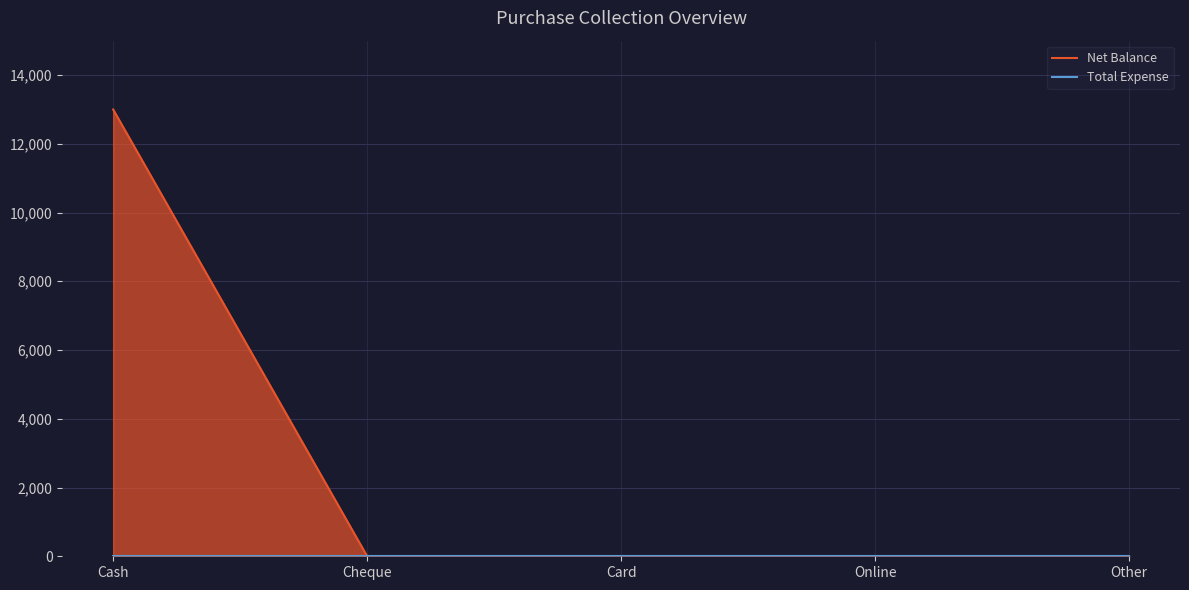

At which category is the sum across all series the highest?

Cash